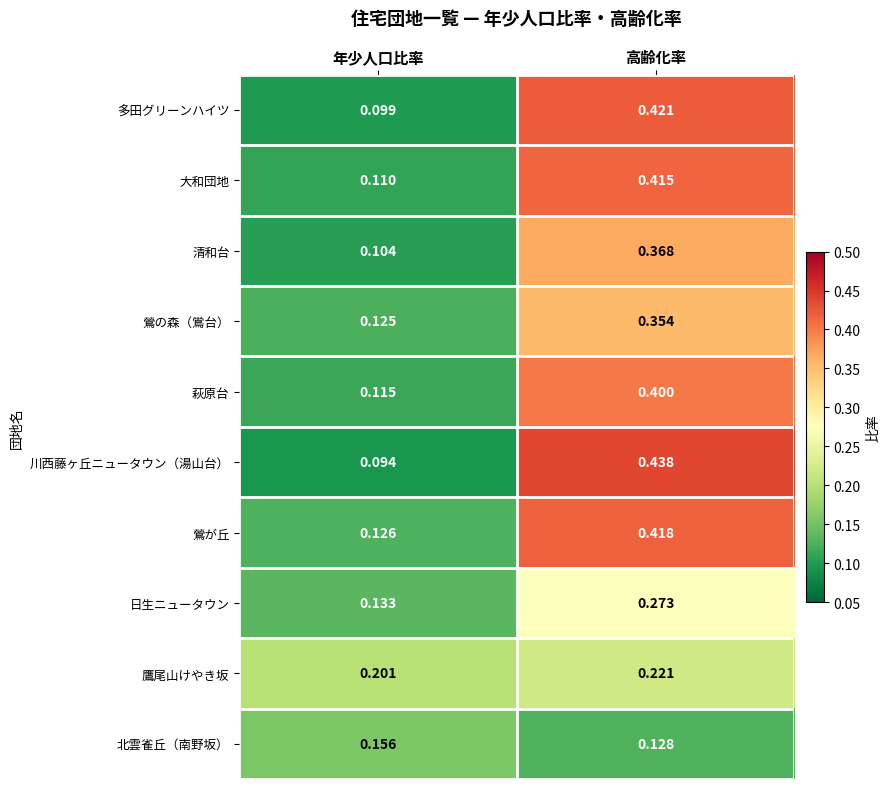

Rank the series at 年少人口比率 from lowest to highest value.

川西藤ヶ丘ニュータウン（湯山台）, 多田グリーンハイツ, 清和台, 大和団地, 萩原台, 鶯の森（鴬台）, 鶯が丘, 日生ニュータウン, 北雲雀丘（南野坂）, 鷹尾山けやき坂